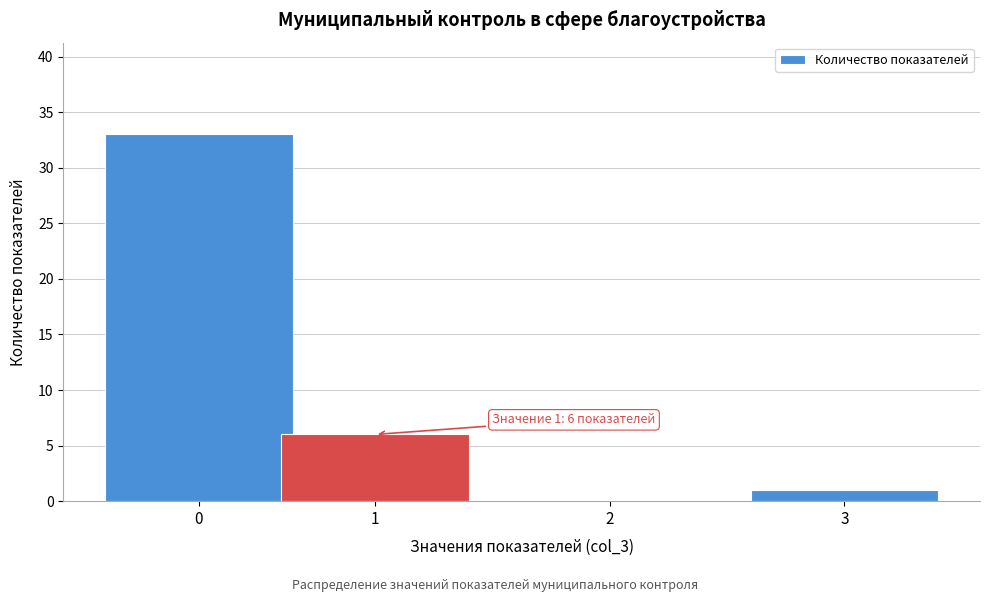

Reading left to right, transcribe all the data shown in this chart.

0=33	1=6	2=0	3=1